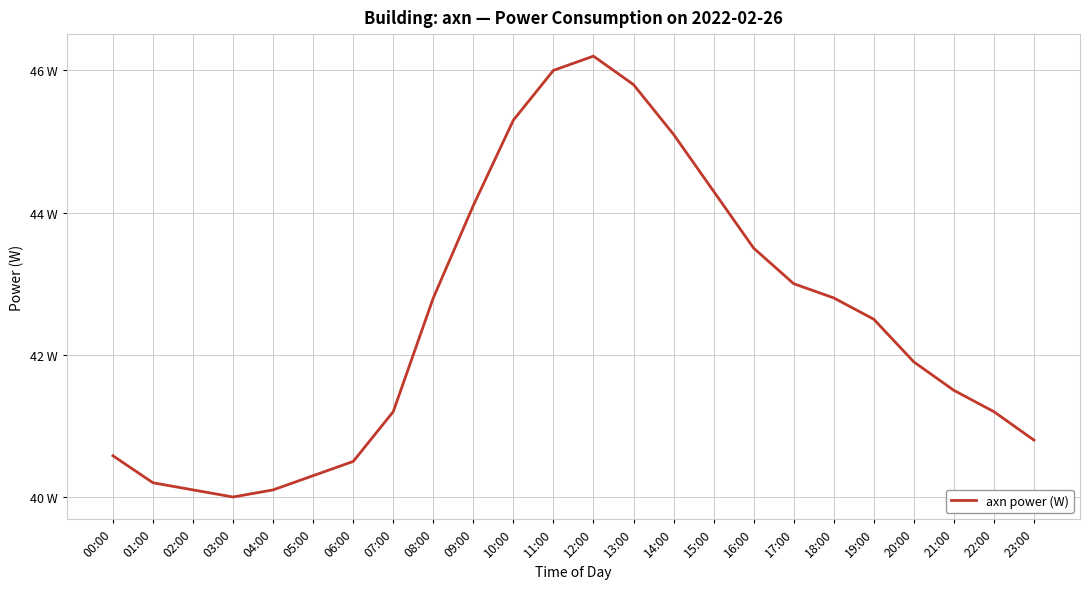

The chart shows a value of 40.1 at 04:00. True or false?

True